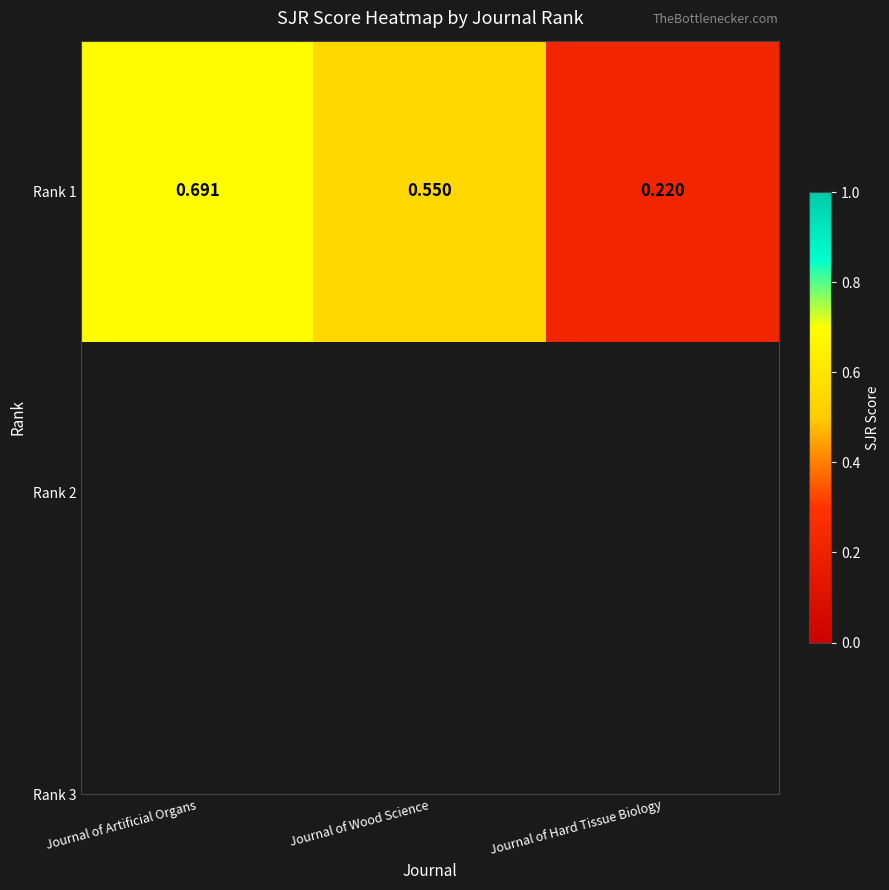

At which label is the value closest to 0?

Journal of Hard Tissue Biology